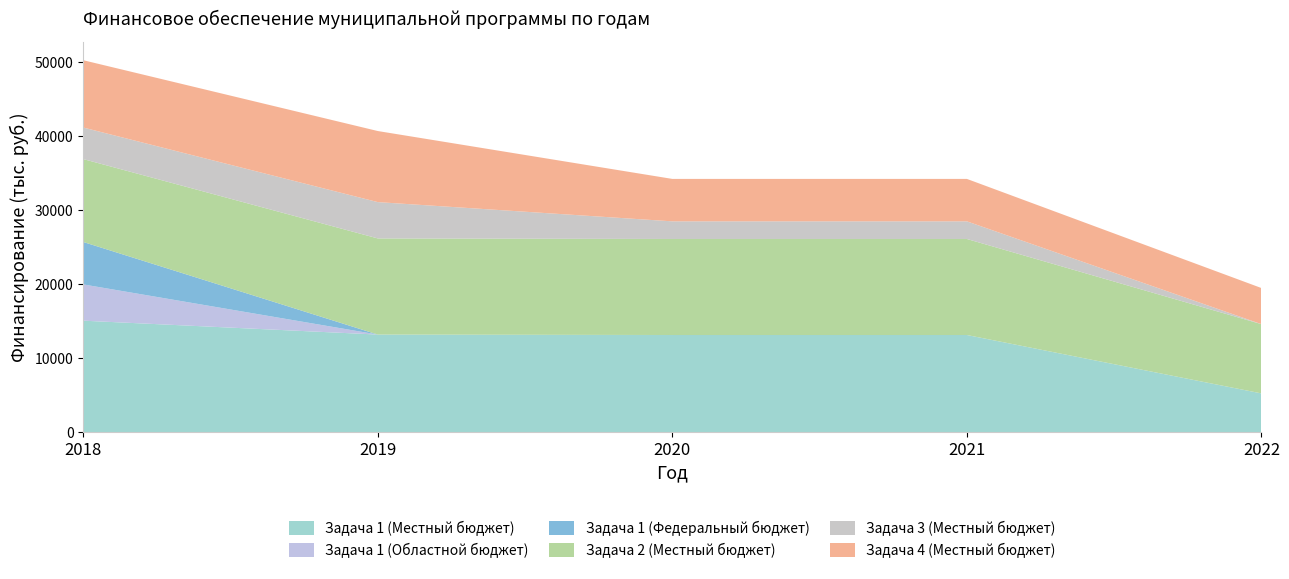

Reading left to right, list all the values displayed in this chart.

Задача 1 (Местный бюджет): 2018=15074.8	2019=13199.0	2020=13140.0	2021=13140.0	2022=5250.0
Задача 1 (Областной бюджет): 2018=4900.0	2019=0.0	2020=0.0	2021=0.0	2022=0.0
Задача 1 (Федеральный бюджет): 2018=5732.1	2019=0.0	2020=0.0	2021=0.0	2022=0.0
Задача 2 (Местный бюджет): 2018=11198.7	2019=12987.8	2020=12972.1	2021=12972.1	2022=9354.7
Задача 3 (Местный бюджет): 2018=4263.5	2019=4907.0	2020=2383.0	2021=2383.0	2022=0.0
Задача 4 (Местный бюджет): 2018=9094.8	2019=9603.2	2020=5733.8	2021=5733.8	2022=4880.0